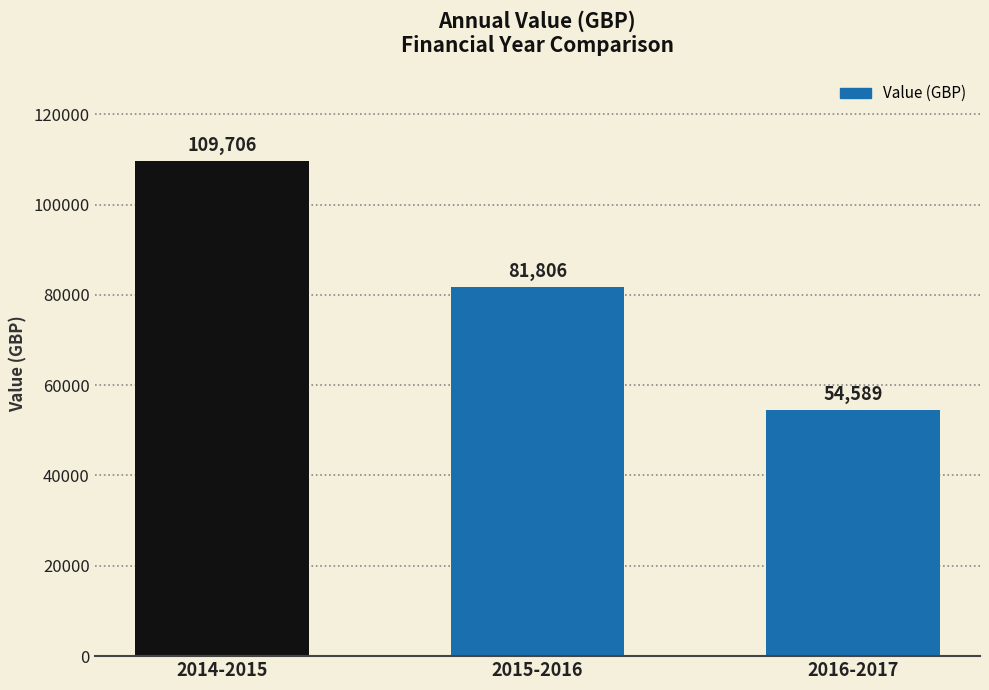

What is the ratio of the value at 2015-2016 to the value at 2016-2017?

1.5